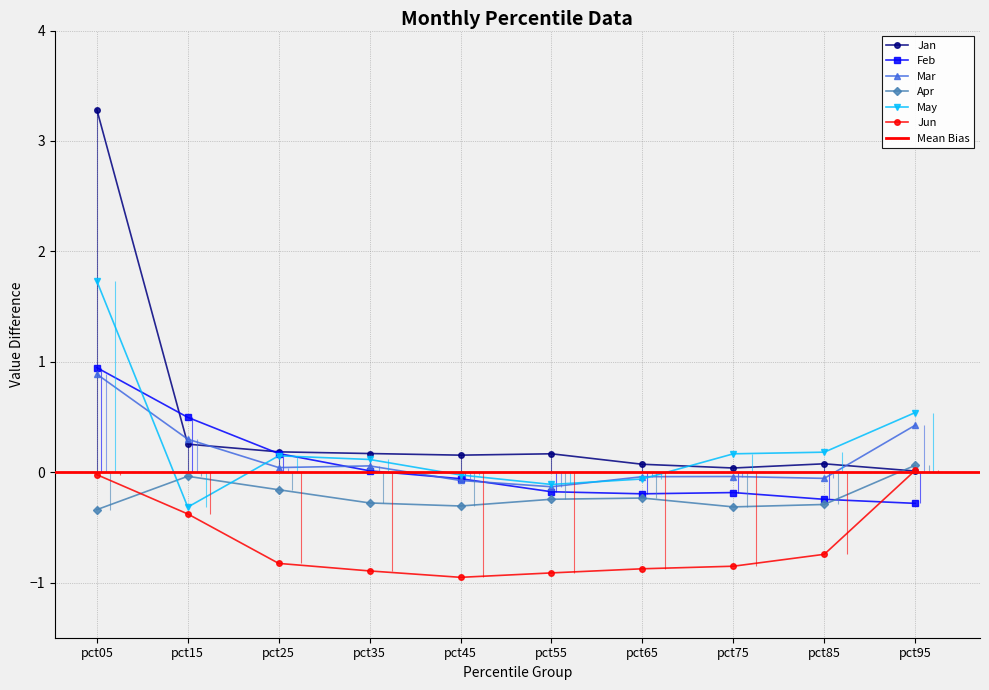

Is the value of May at pct95 greater than the value of Apr at pct85?

Yes